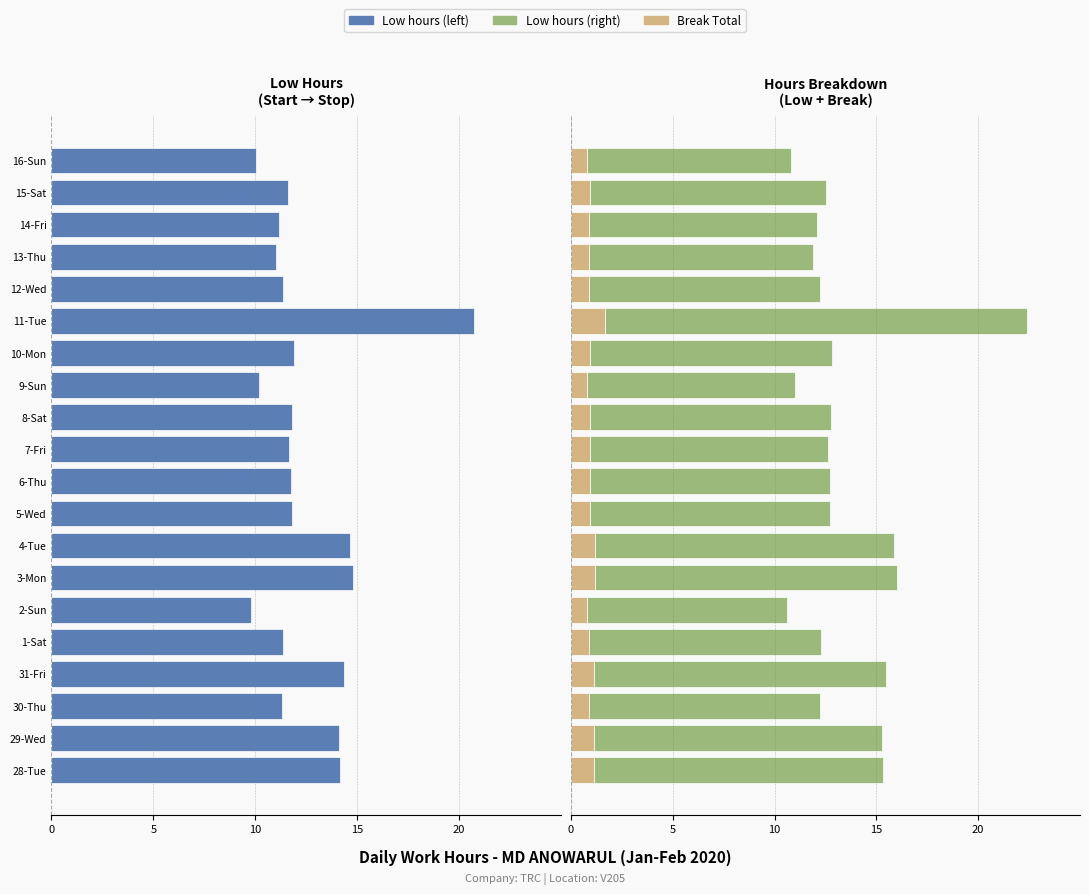

How many bars are there in total?

60